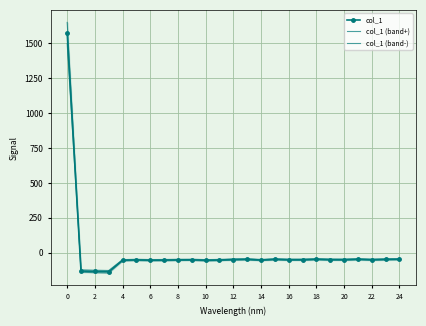

In col_1 (band+), how many points are lower than both neighbors (excluding endpoints)?

7